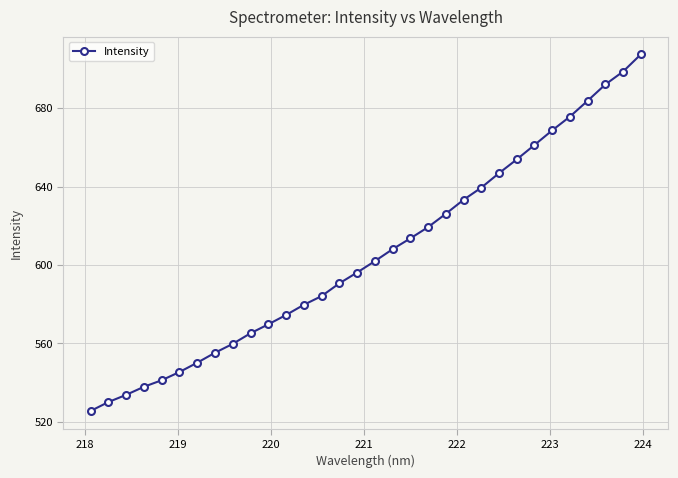

What is the value of the 10th point from the left?

565.2